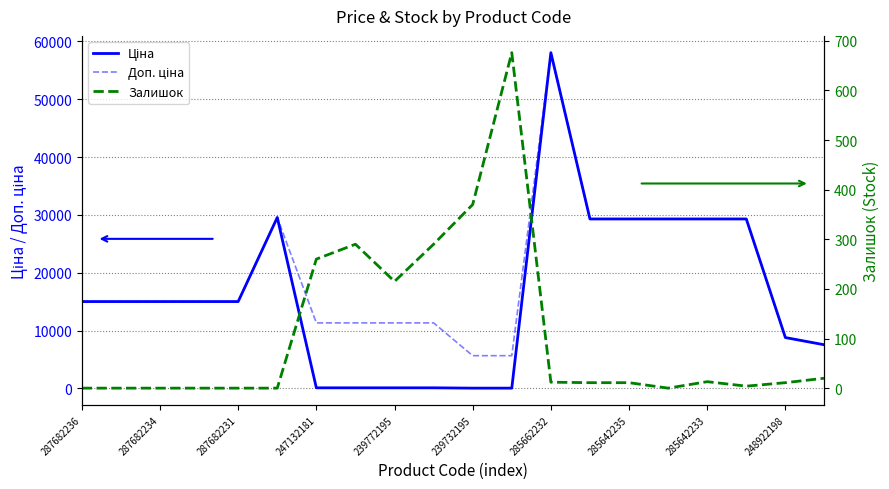

How many series are shown in this chart?

3